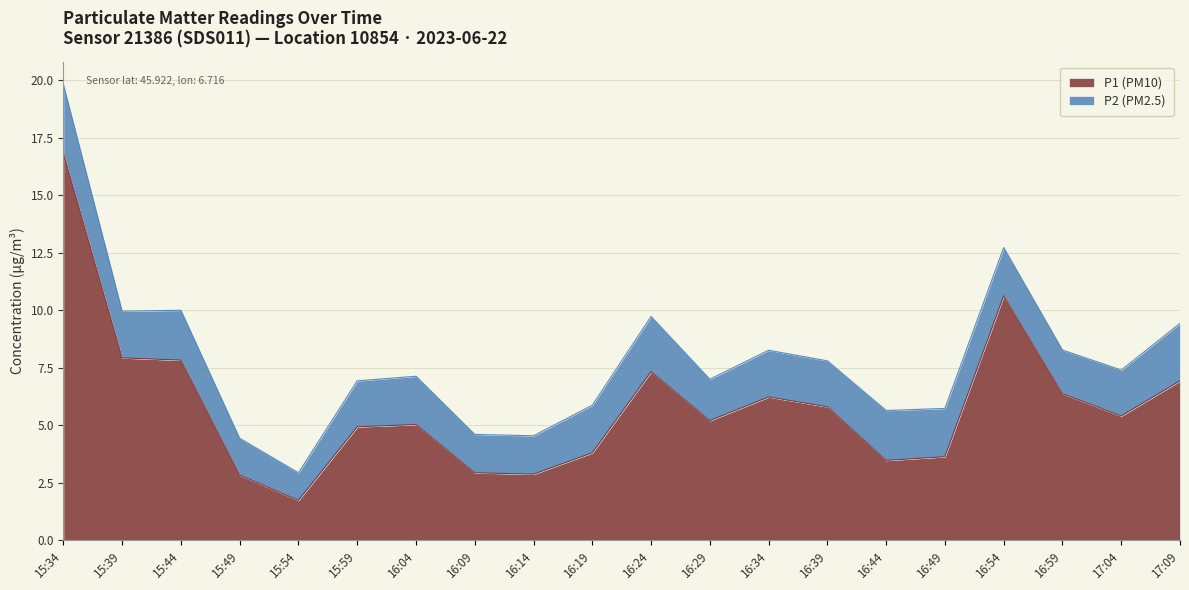

What is the value of the 13th point from the left?

6.2